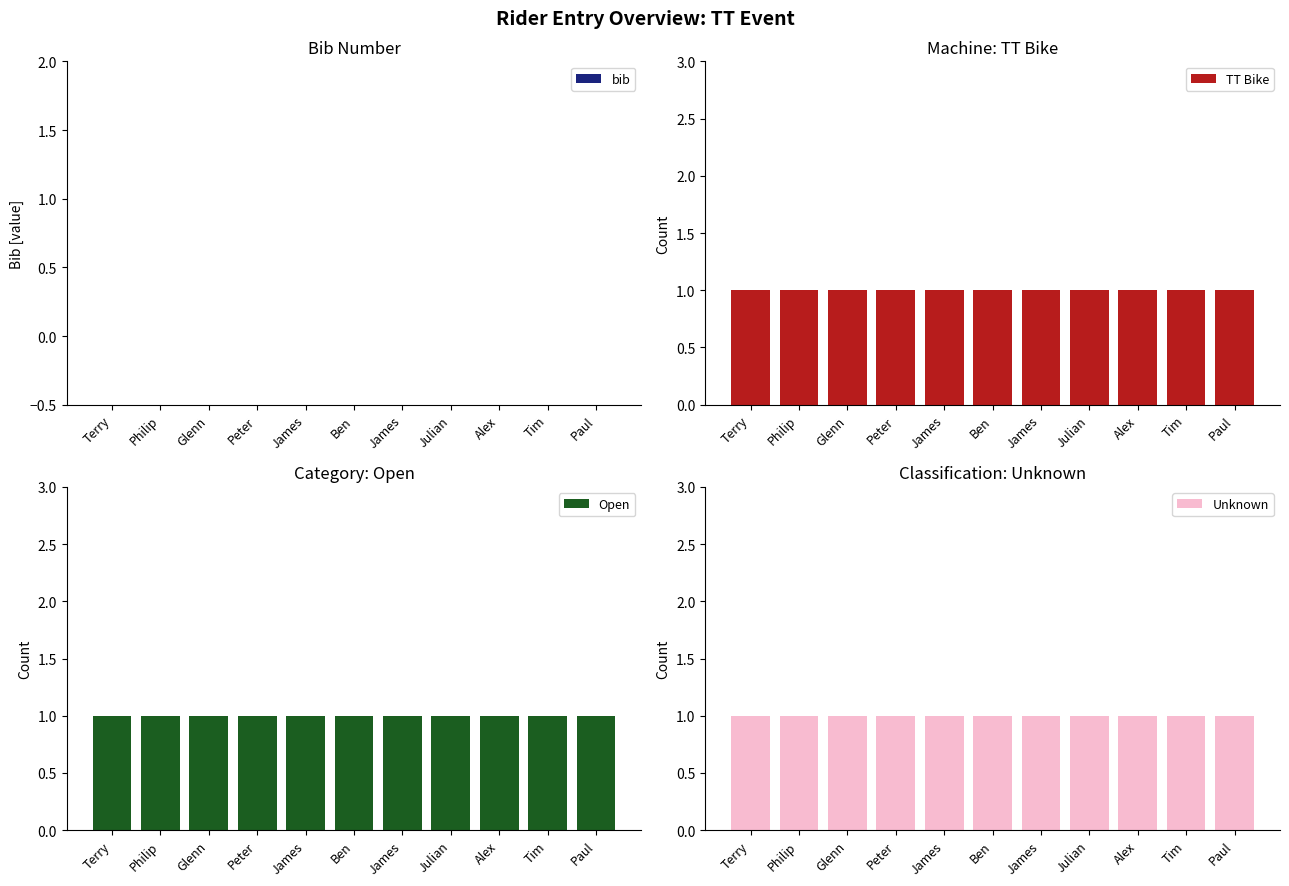

The Unknown series shows 1 at Philip. True or false?

True